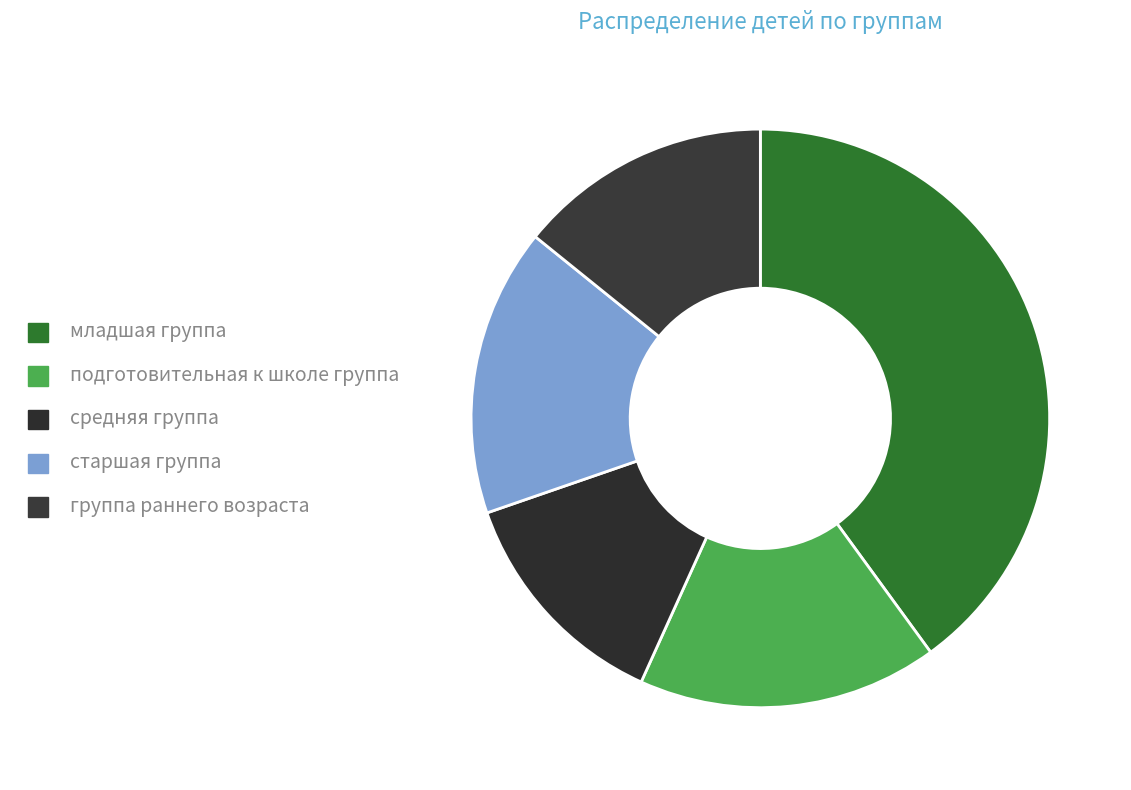

What percentage is NOT represented by средняя группа?

87.1%